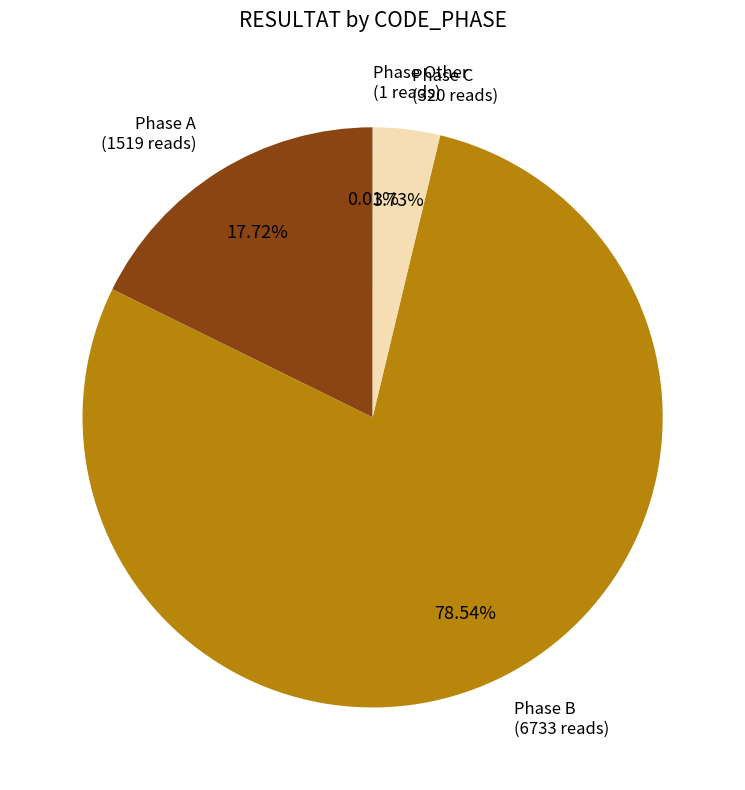

Does any single category account for the majority?

Yes